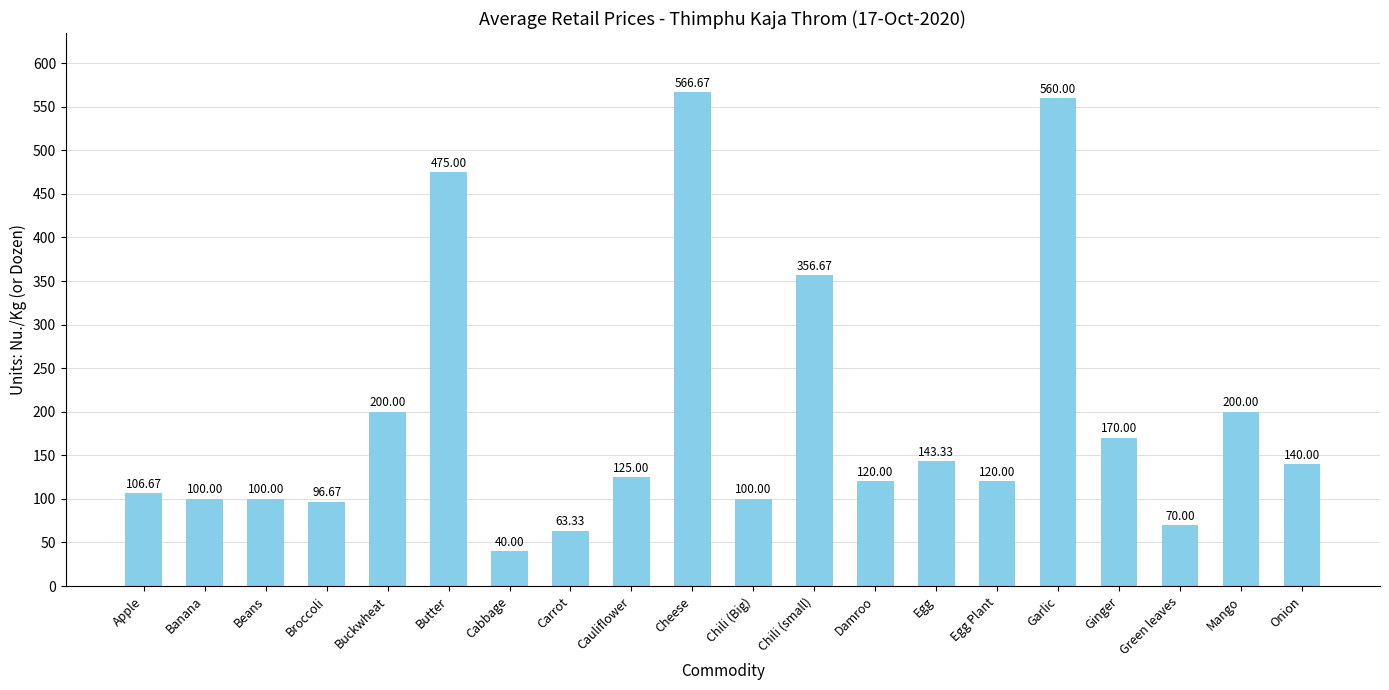

What is the difference between the second highest and minimum values?

520.0